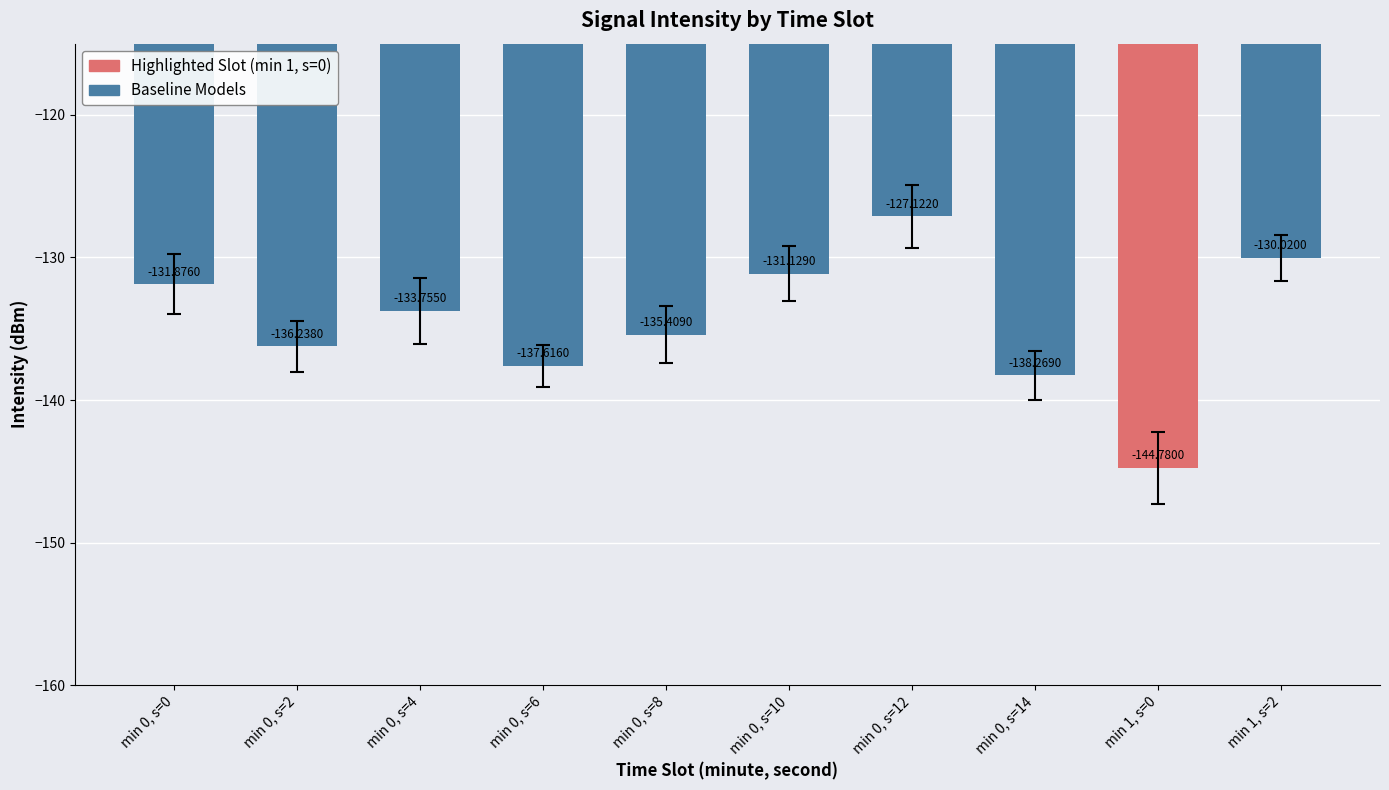

List the labels in order of Baseline Models value, largest first.

min 0, s=12, min 1, s=2, min 0, s=10, min 0, s=0, min 0, s=4, min 0, s=8, min 0, s=2, min 0, s=6, min 0, s=14